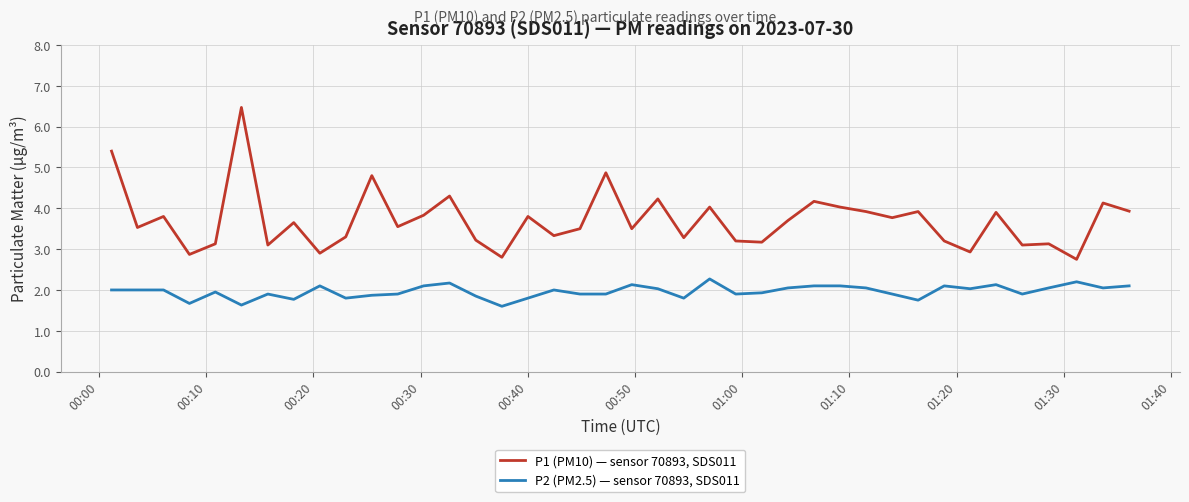

What is the average value of the P1 (PM10) — sensor 70893, SDS011 series?

3.7